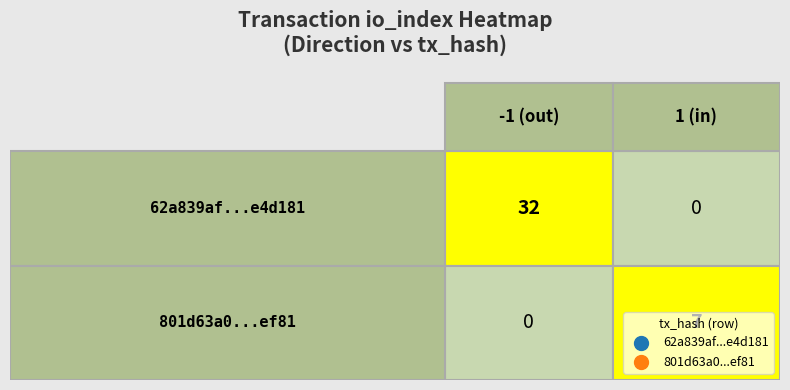

Reading right to left, transcribe all the data shown in this chart.

62a839af5813eb00a38207270307f041ee4d181: 32	-1
801d63a087a8f6f35e36d226d8760070e91ef81: 7	1